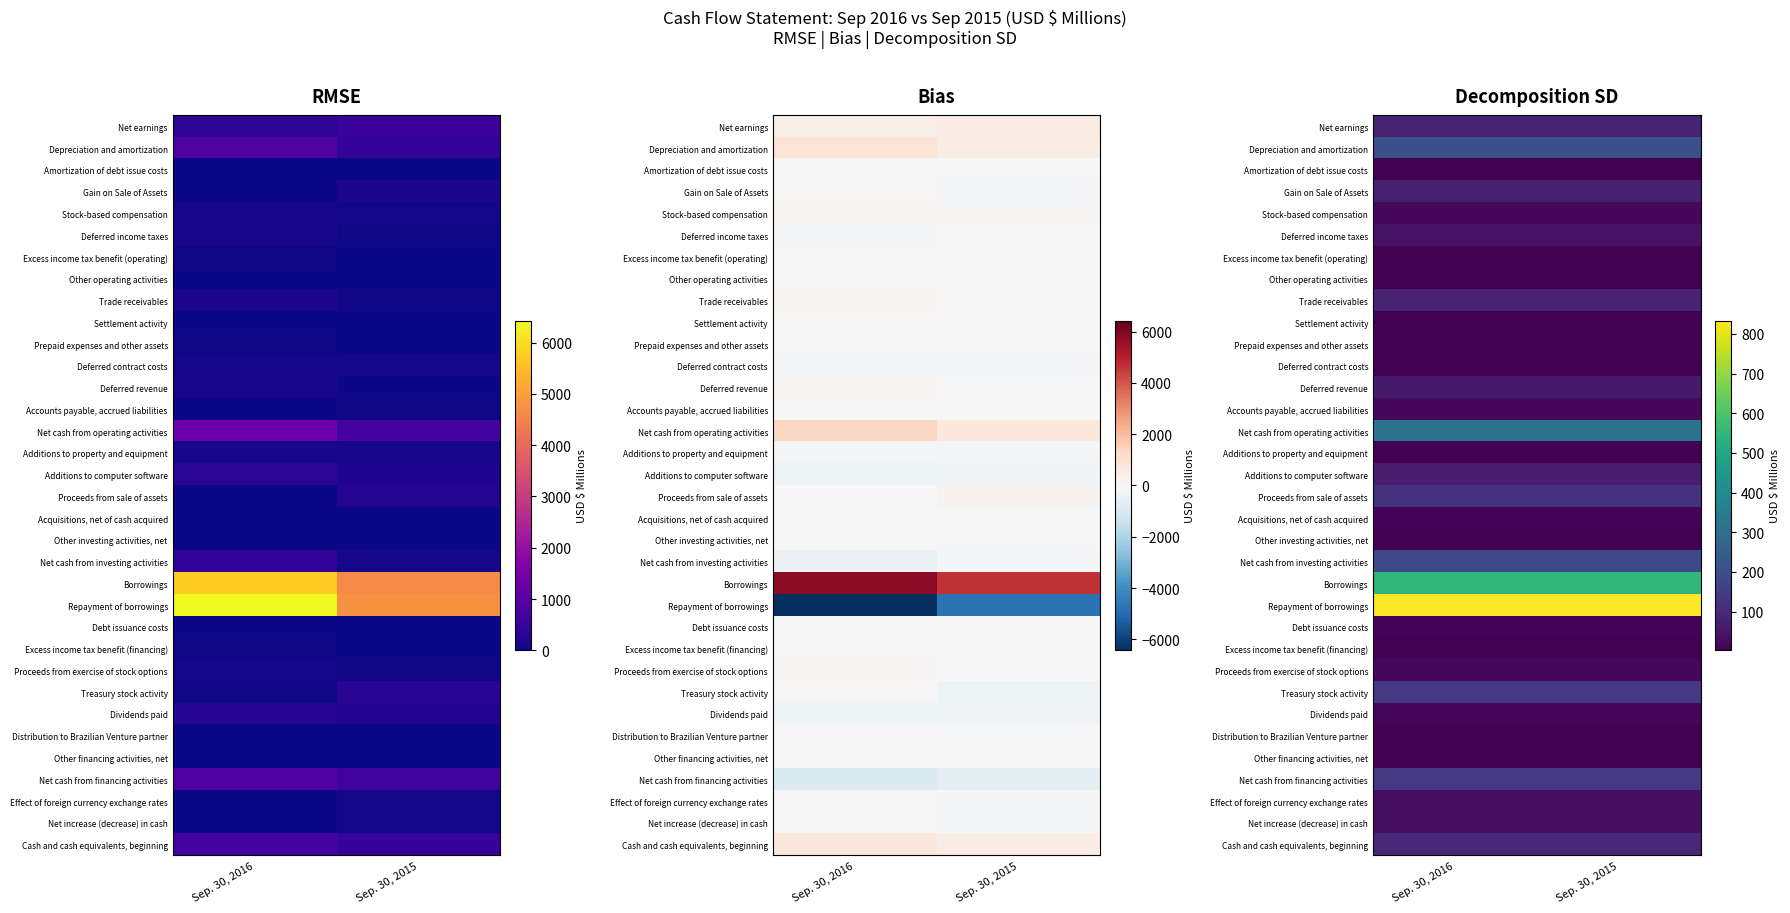

The value of Net cash from financing activities at Sep. 30, 2016 is 57.1. True or false?

False